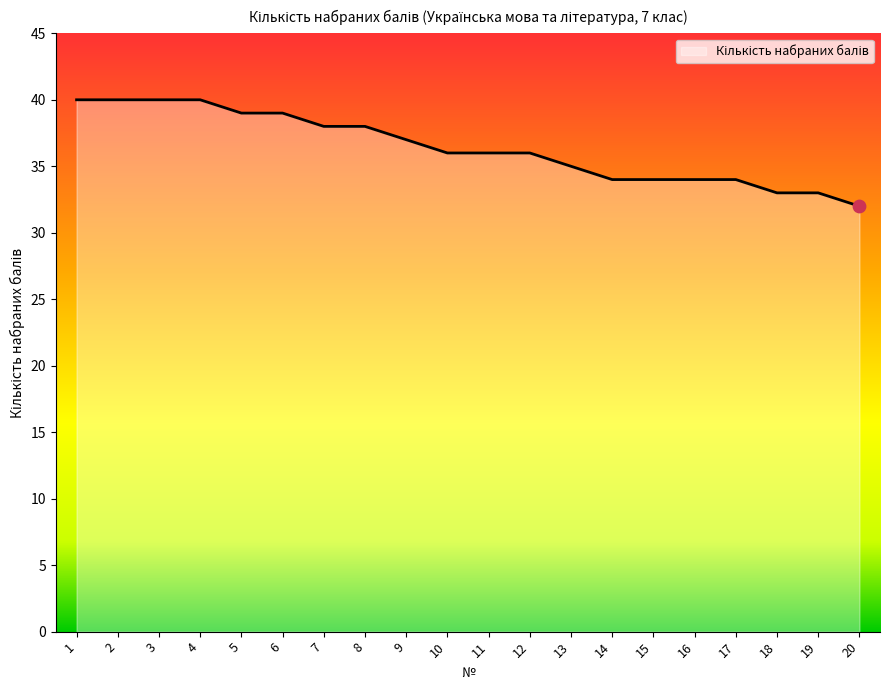

Which has a higher value, 10 or 19?

10